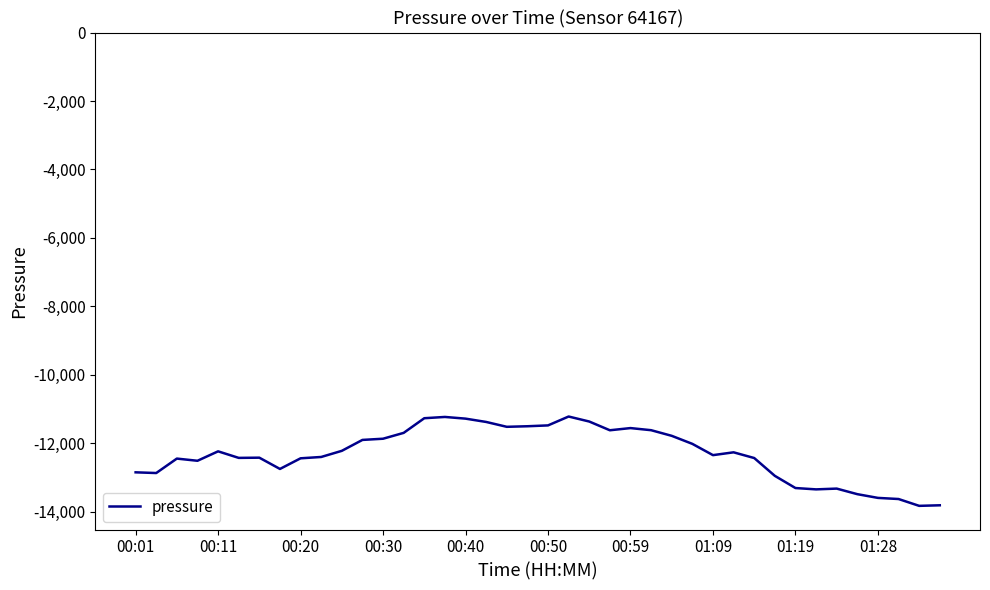

What is the greatest value displayed?

-11219.1